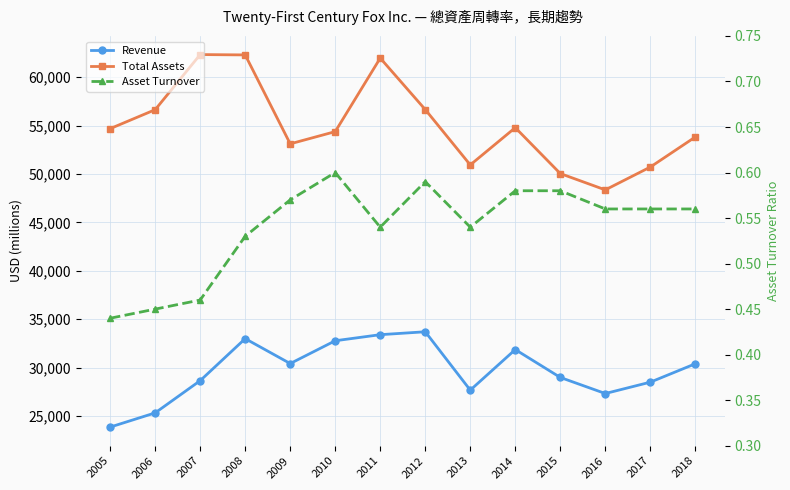

True or false: Asset Turnover and Revenue intersect in this chart.

False